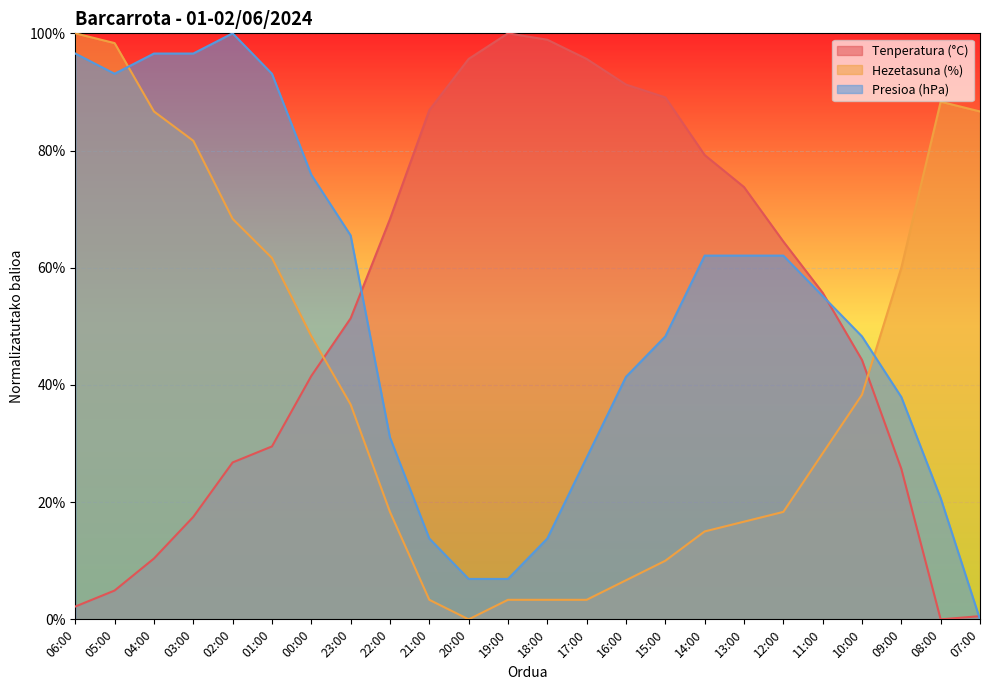

After their last crossing, which series has the higher values: Tenperatura (°C) or Hezetasuna (%)?

Hezetasuna (%)